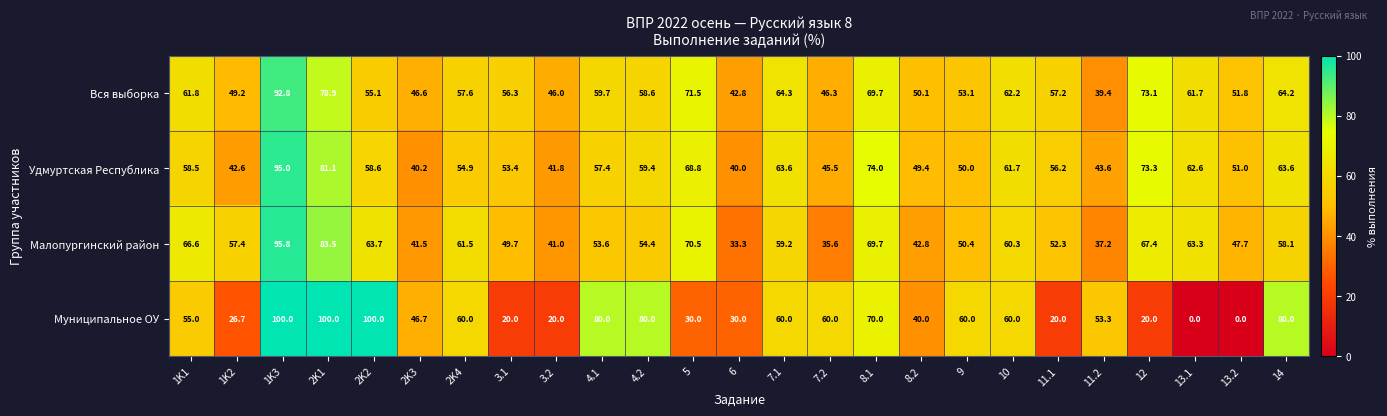

Which series has the largest total across all categories?

Вся выборка